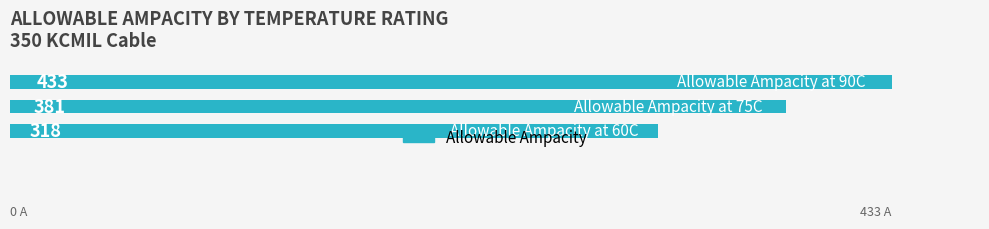

Count the values in the range 318 to 433.

3